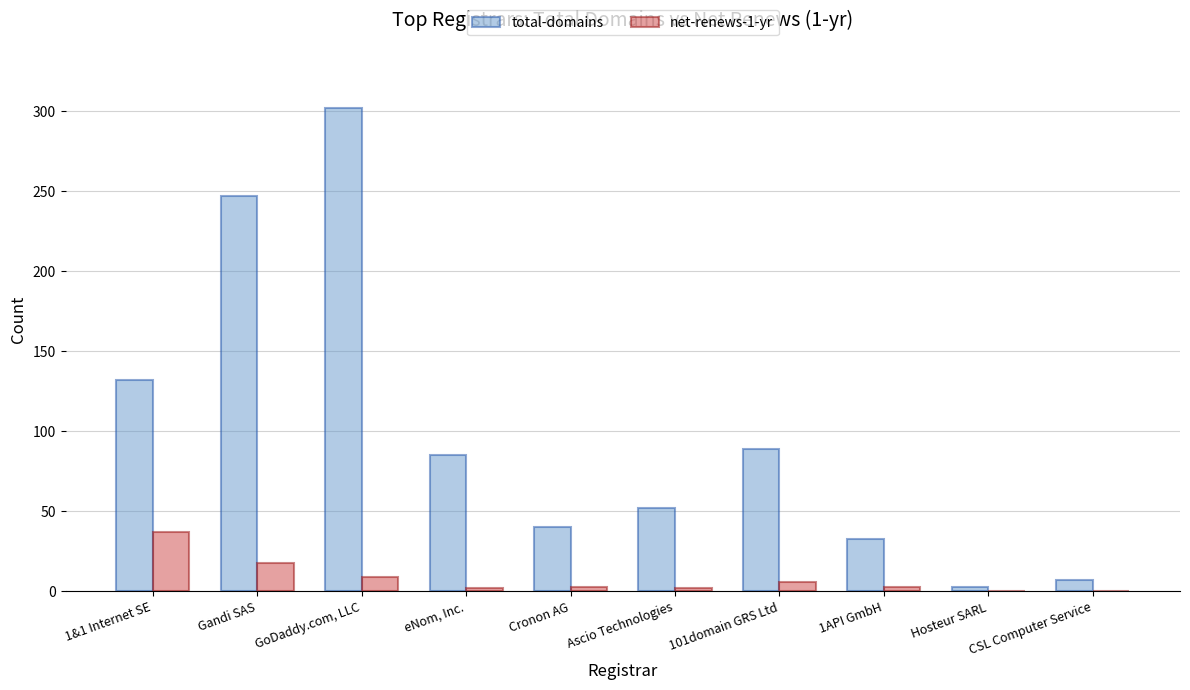

Where does the net-renews-1-yr series first go above 3?

1&1 Internet SE